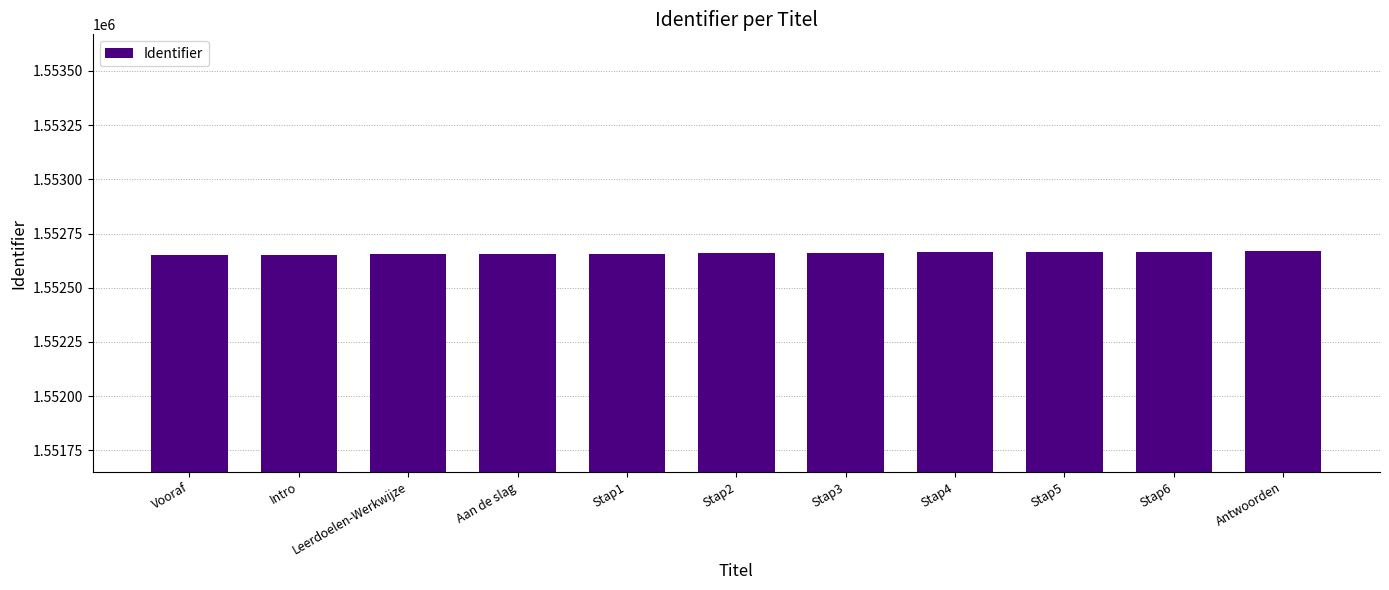

What is the label of the 2nd bar from the left?

Intro